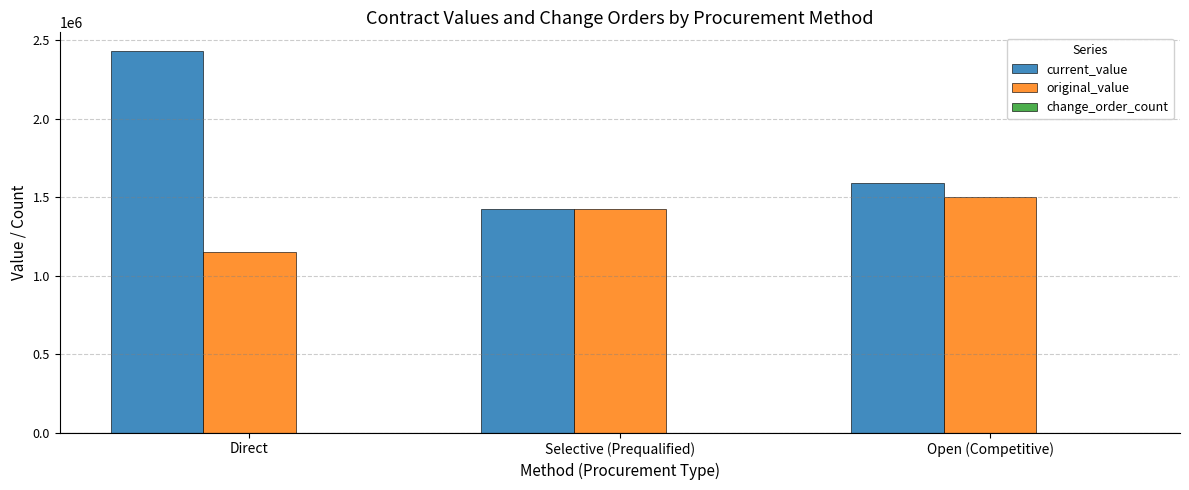

At which category is the sum across all series the highest?

Direct